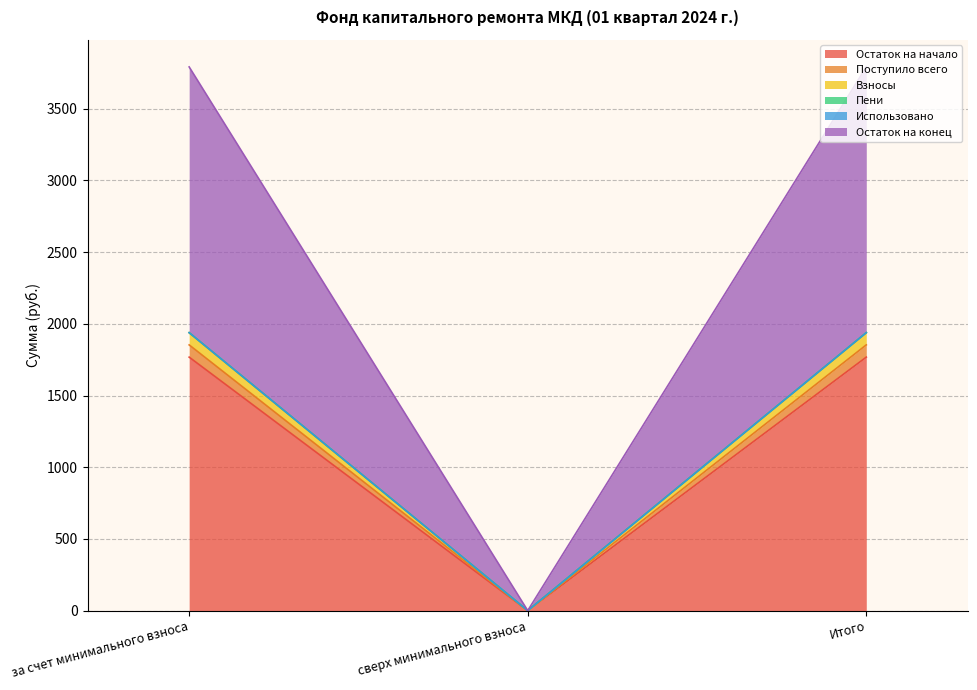

What is the highest value of the Остаток на начало series?

1767.9